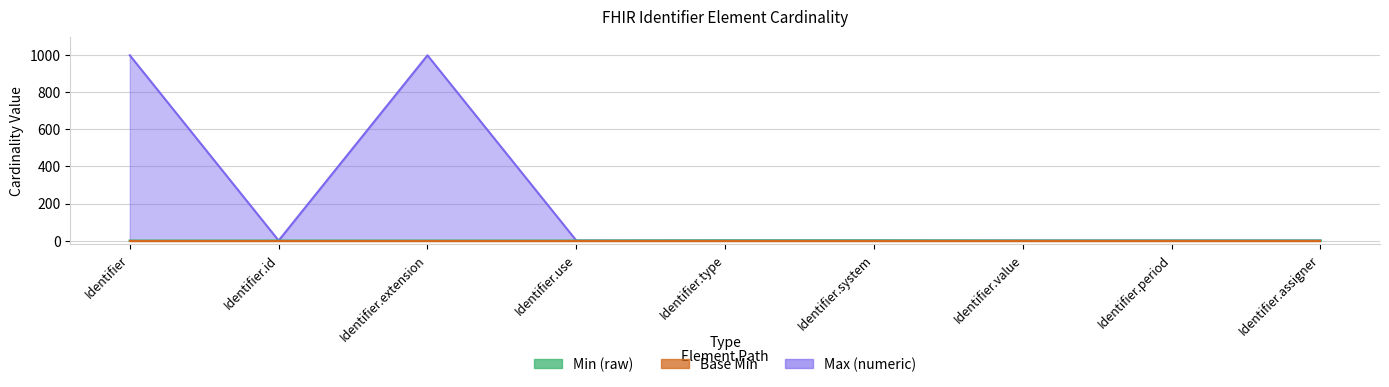

In Max (numeric), how many points are lower than both neighbors (excluding endpoints)?

1